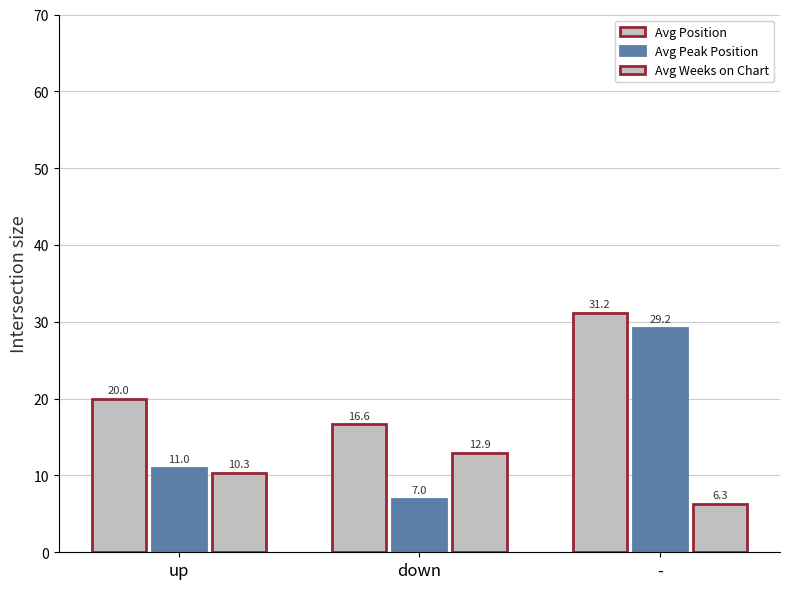

How many distinct data groups are displayed?

3